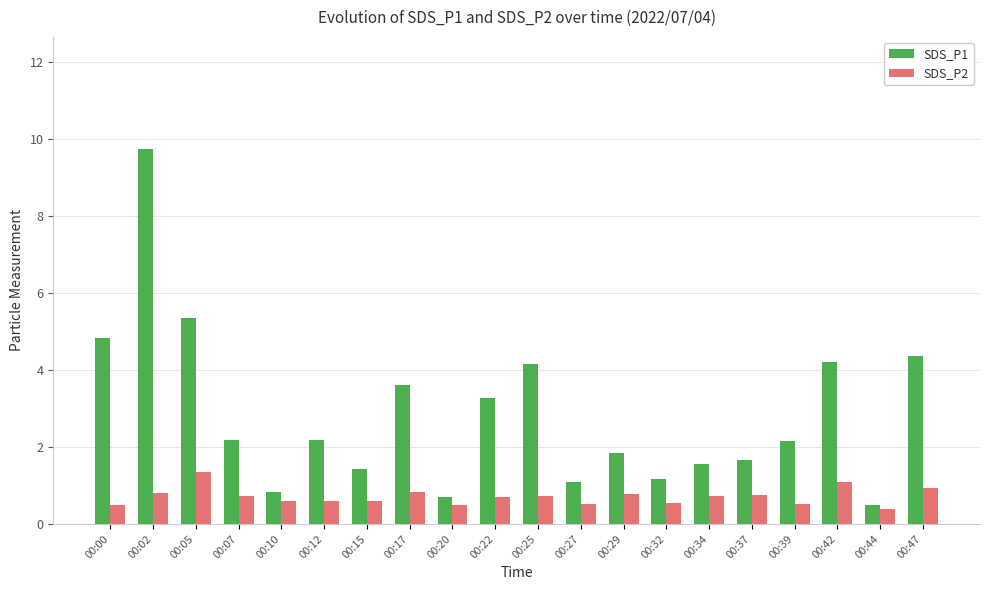

Rank the series by their average value, from highest to lowest.

SDS_P1, SDS_P2